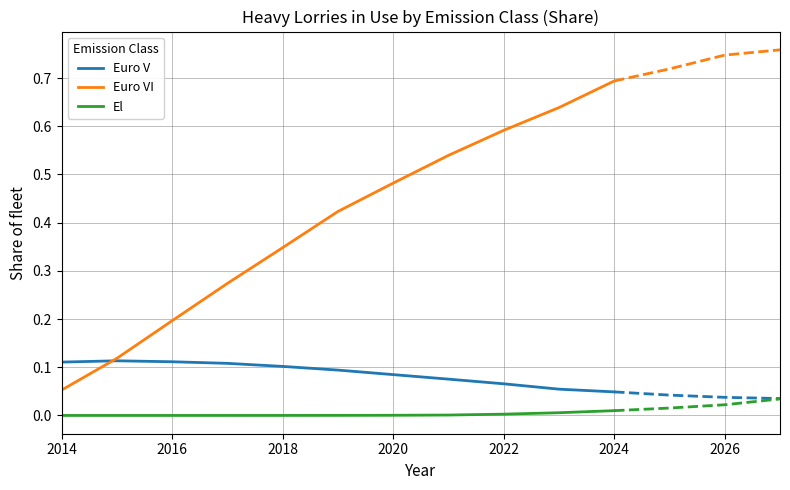

Which series ends up on top after the final intersection of Euro V and Euro VI?

Euro VI